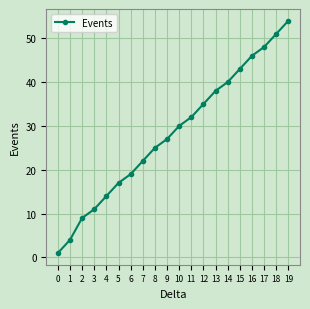

What is the change in value from 1 to 13?

+34